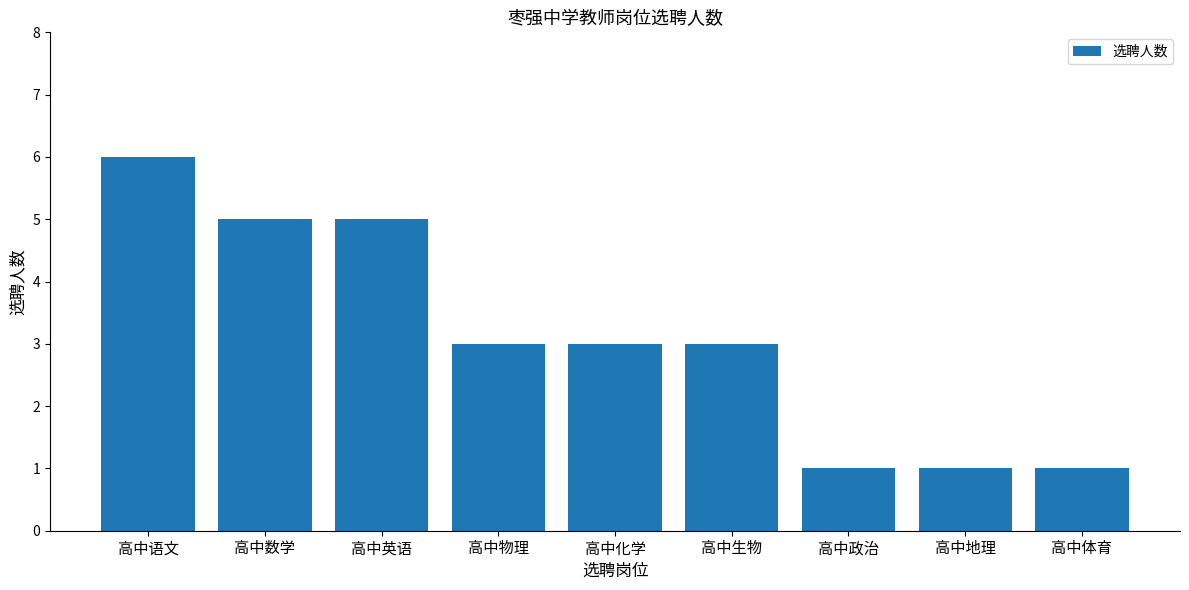

Are the bars grouped side by side (vs. stacked)?

No